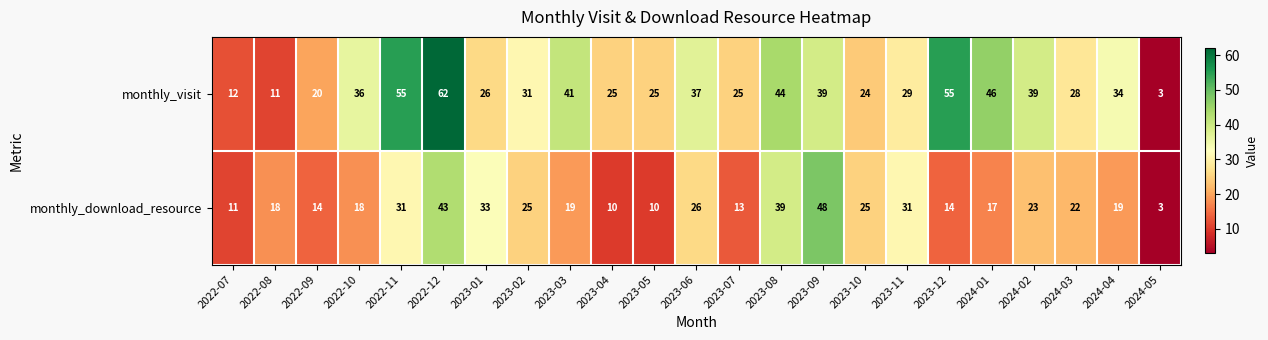

Which series changed the most between 2022-09 and 2023-03?

monthly_visit